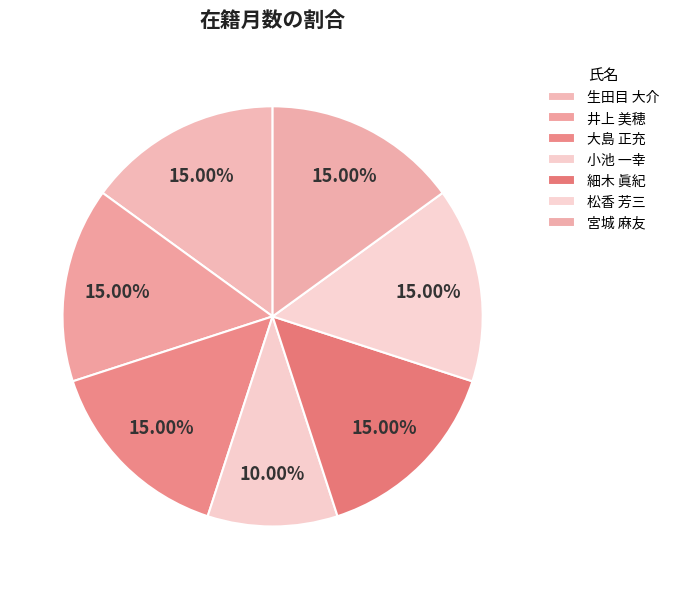

True or false: 小池 一幸 accounts for 18% of the total.

False